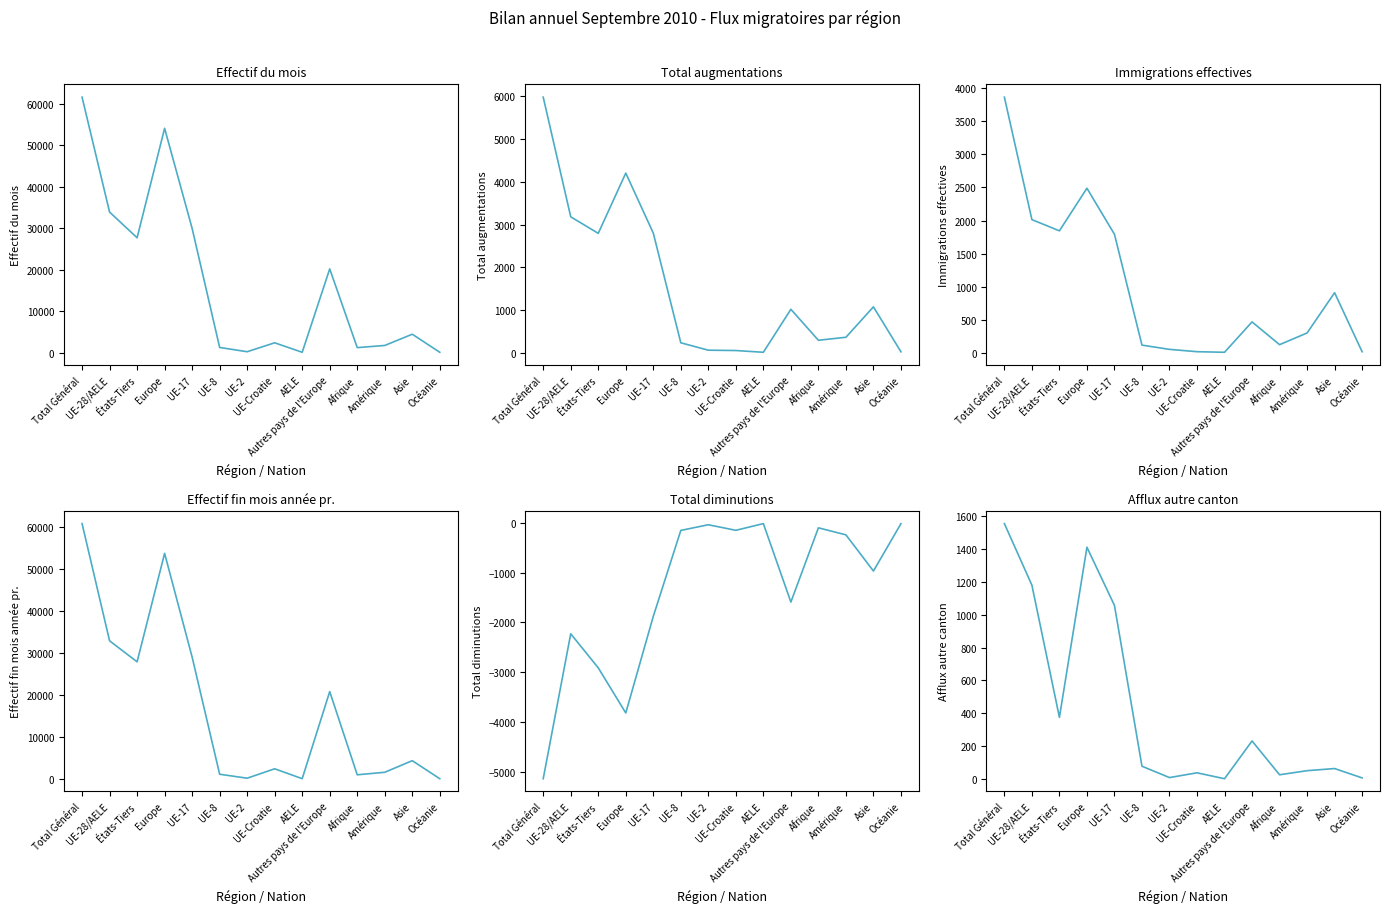

How many interior local valleys does the Total diminutions (col_10) series have?

4